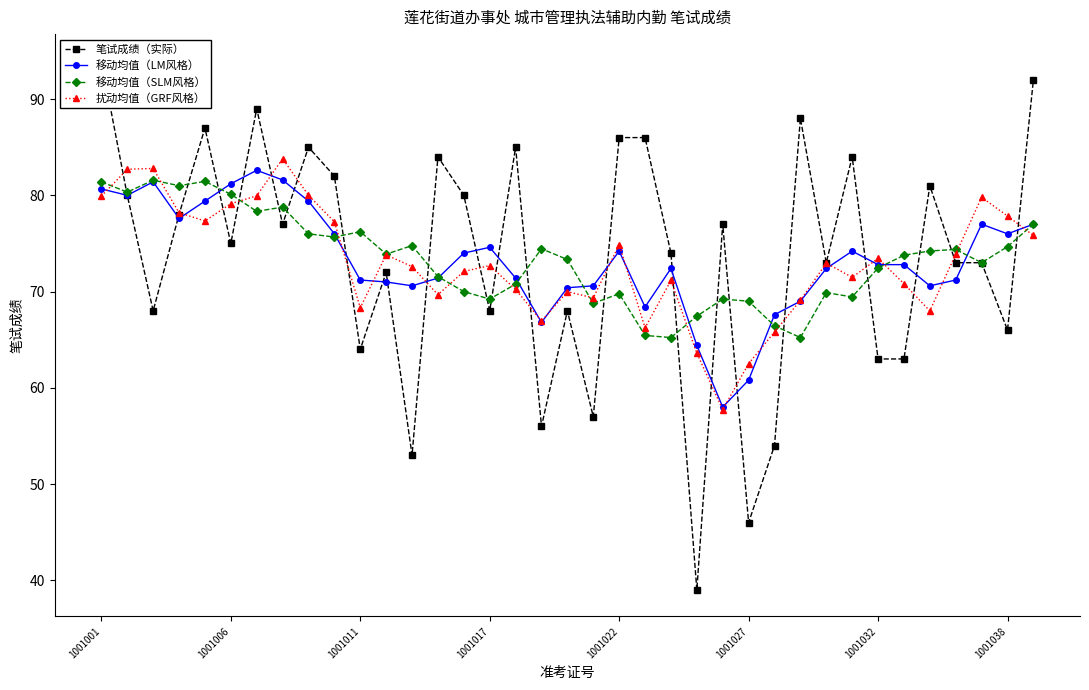

The value of 移动均值（LM风格） at 1001032 is 72.8. True or false?

True